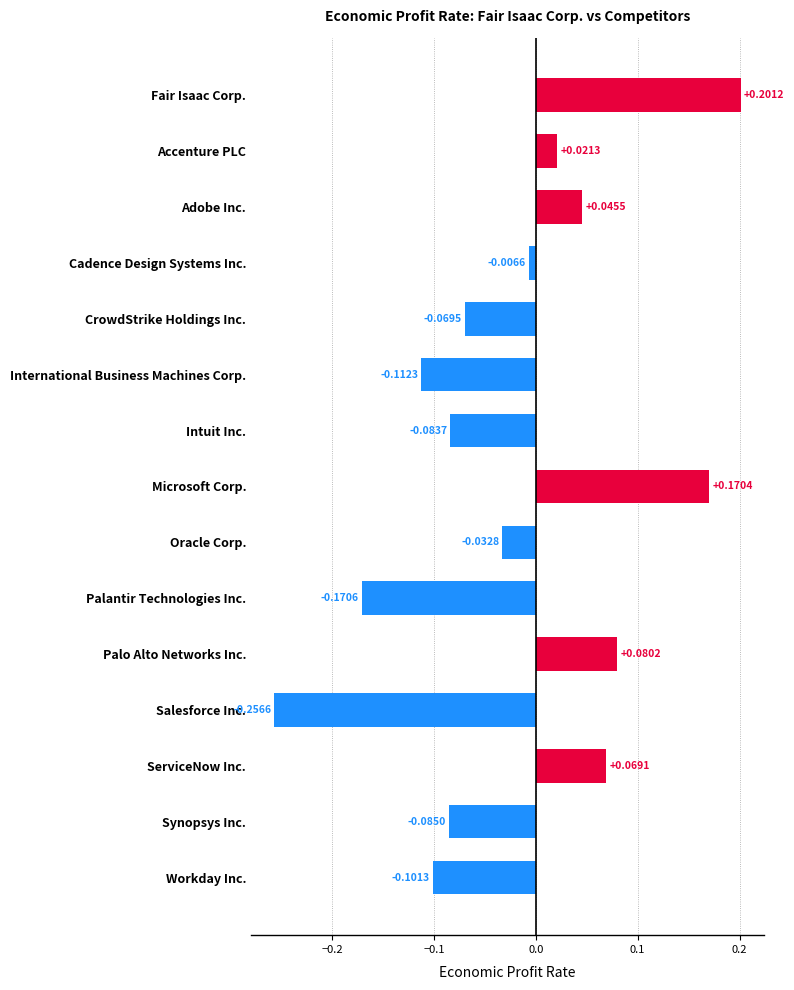

Which category has the lowest value across all series?

Salesforce Inc.